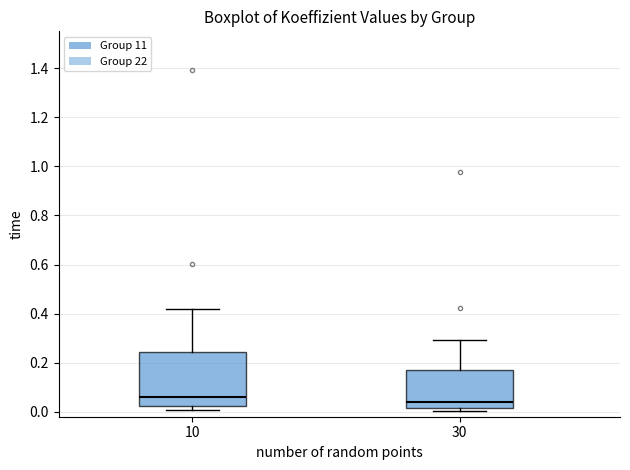

Reading left to right, read every box against the y-axis: the position of its median line, the range the box covers, and the ends of its whiskers. The values are not printed on the chart, so give them approximately, as read against the axis.

10: median 0.06, box 0.02 to 0.24, whiskers 0.00 to 0.42
30: median 0.04, box 0.02 to 0.18, whiskers 0.00 to 0.30